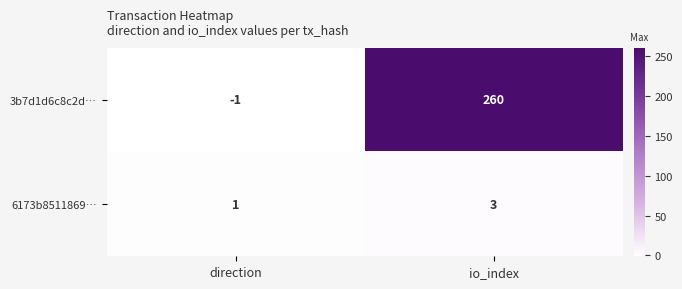

True or false: 6173b8511869… has a value of 4 at io_index.

False